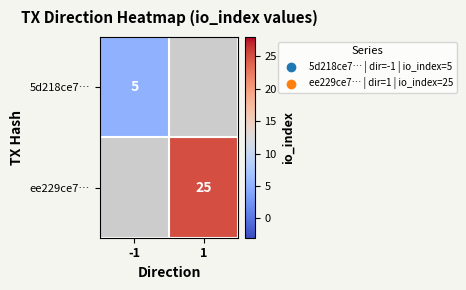

What is the maximum value shown in the chart?

25.0